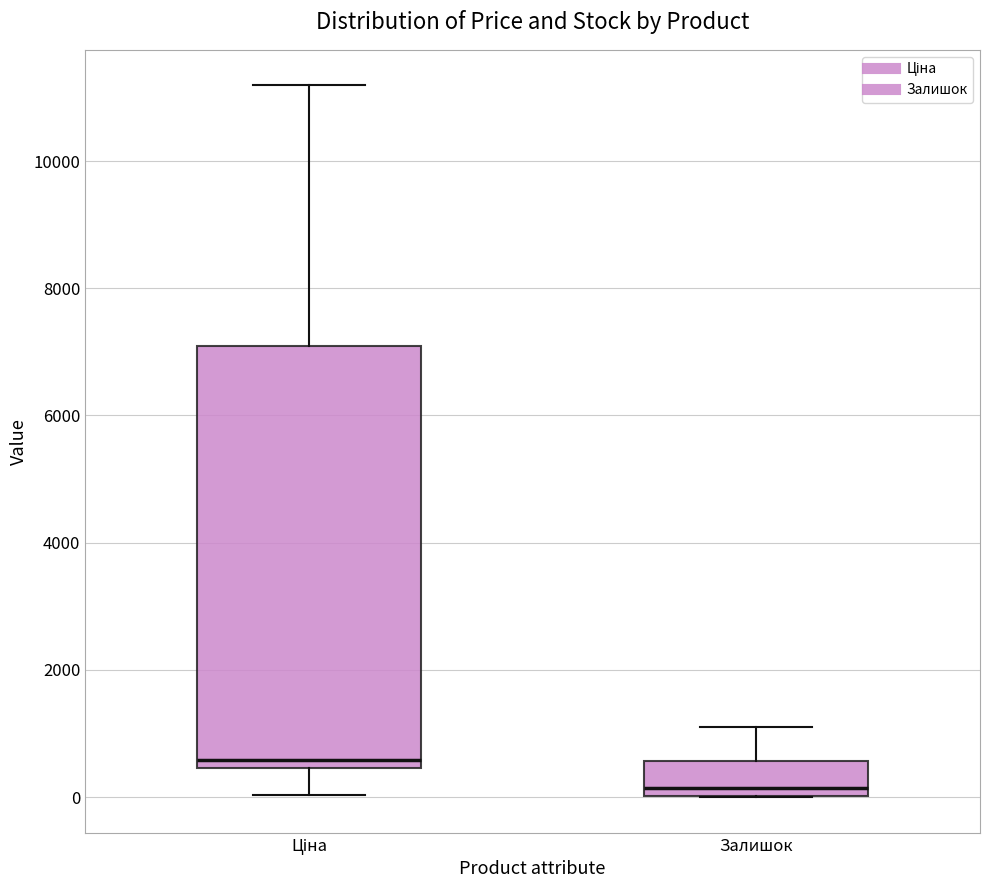

Which box is the tallest, from its lower edge to its upper edge?

Ціна